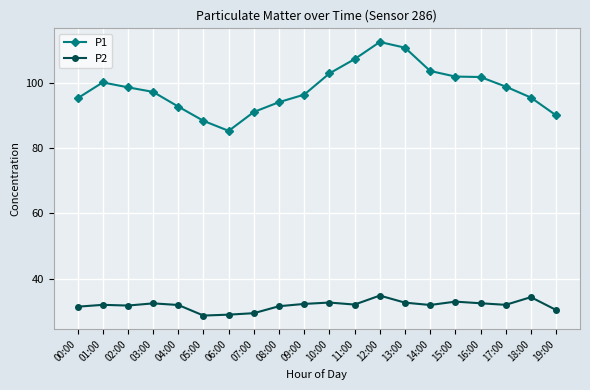

What is the difference between the maximum and minimum values in the P2 series?

6.1